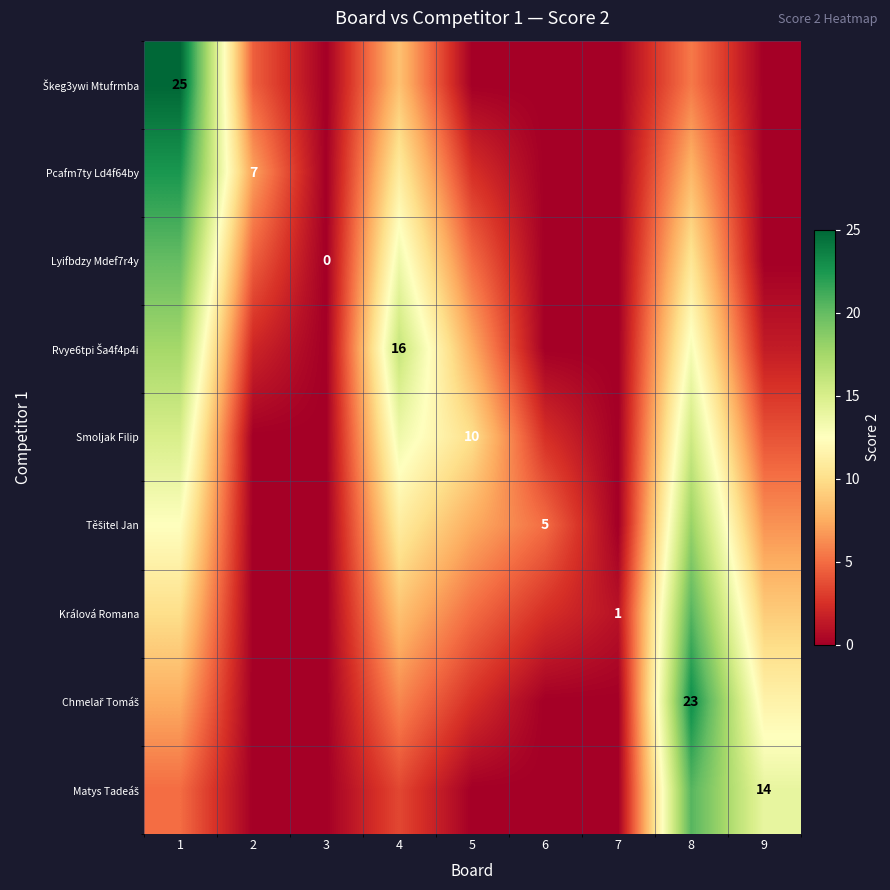

Between 8 and 4, which is larger?

4